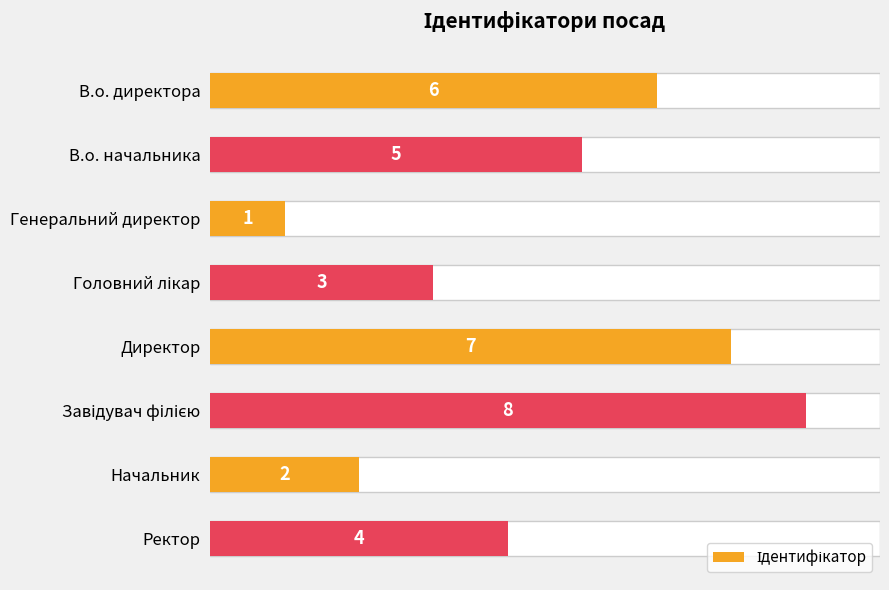

Reading left to right, transcribe all the data shown in this chart.

6	5	1	3	7	8	2	4